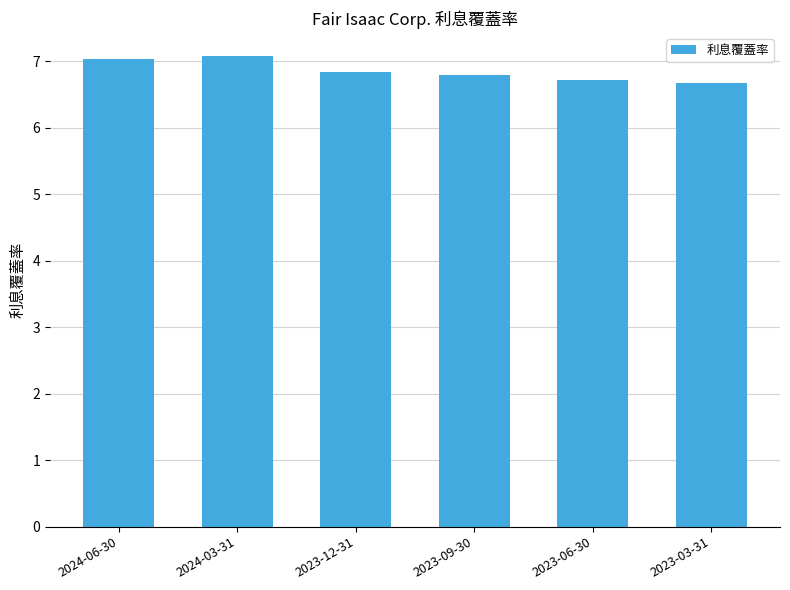

Between 2023-03-31 and 2024-06-30, which is larger?

2024-06-30